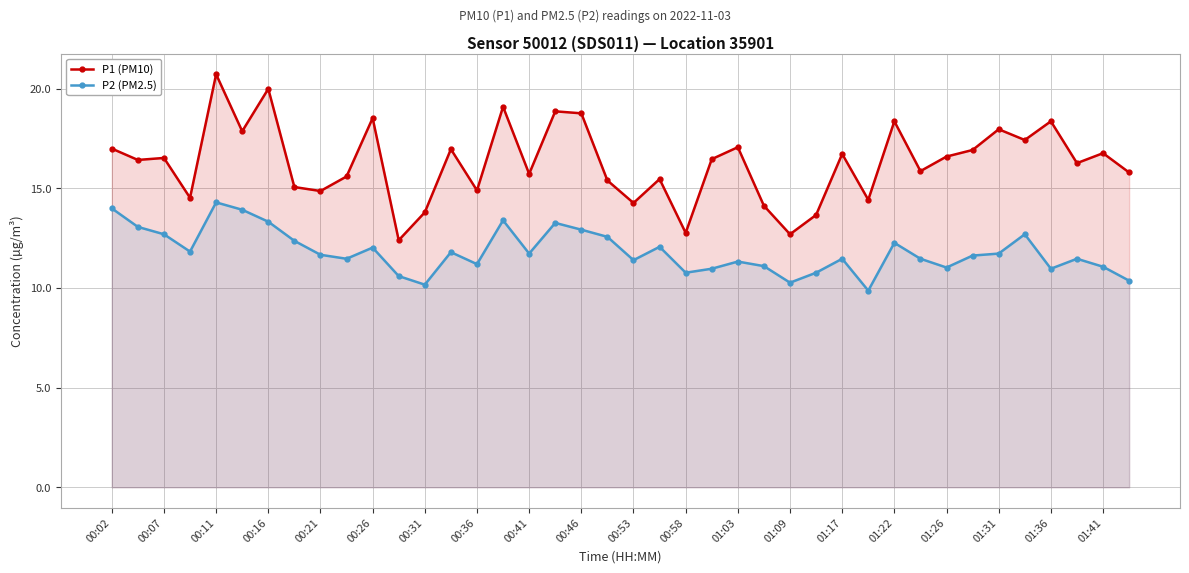

What is the difference between the second highest and second lowest values in the P2 (PM2.5) series?

3.8